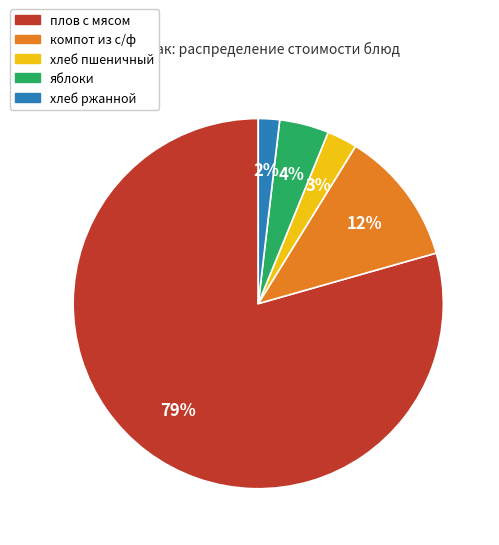

Rank the categories by value from highest to lowest.

плов с мясом, компот из с/ф, яблоки, хлеб пшеничный, хлеб ржанной